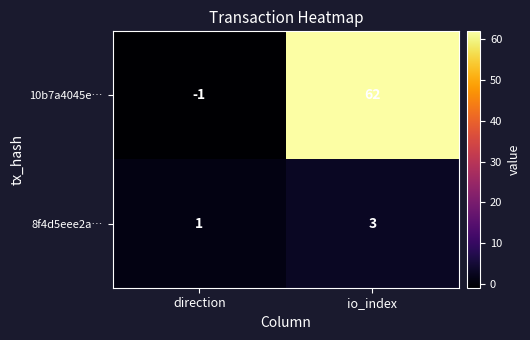

Where is 8f4d5eee2a… nearest to the value 2?

direction